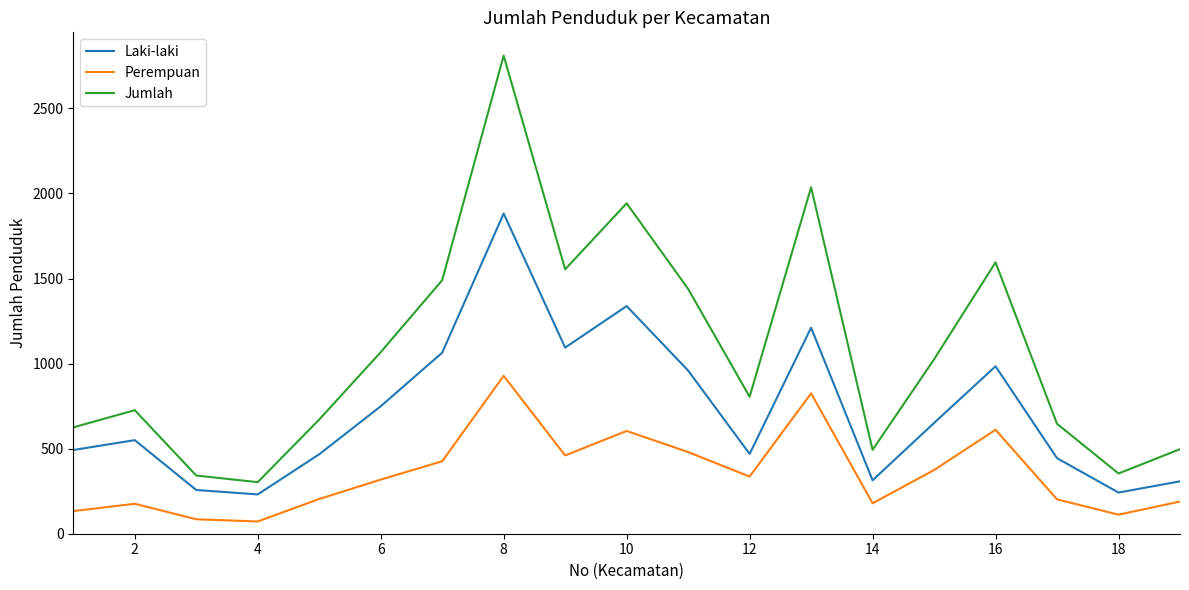

Which series has the largest range (max minus min)?

Jumlah